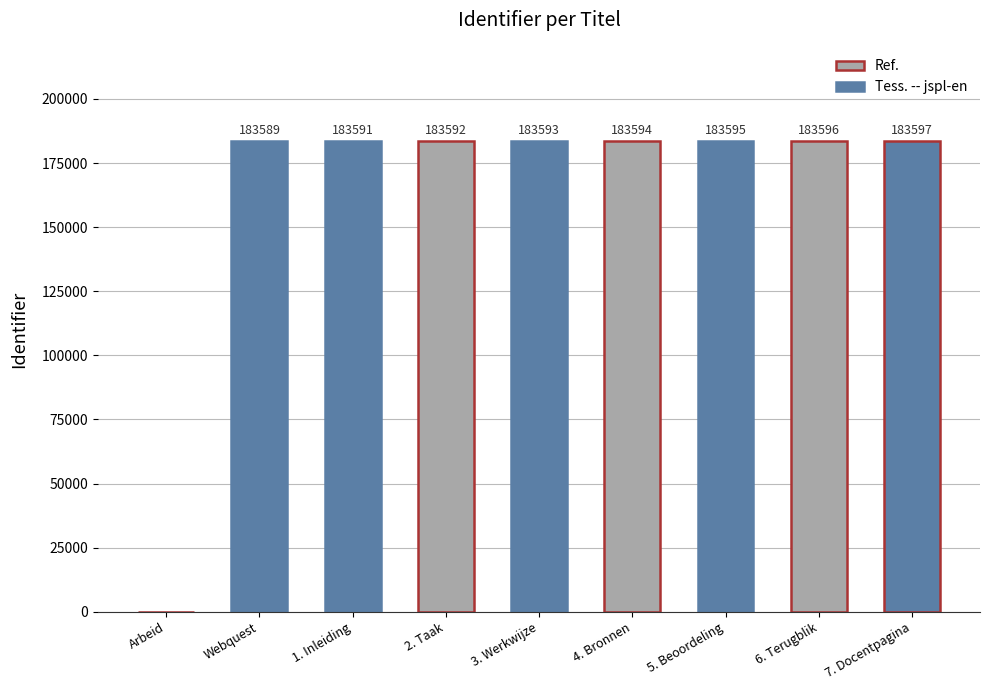

The value at 7. Docentpagina is 183597. True or false?

True